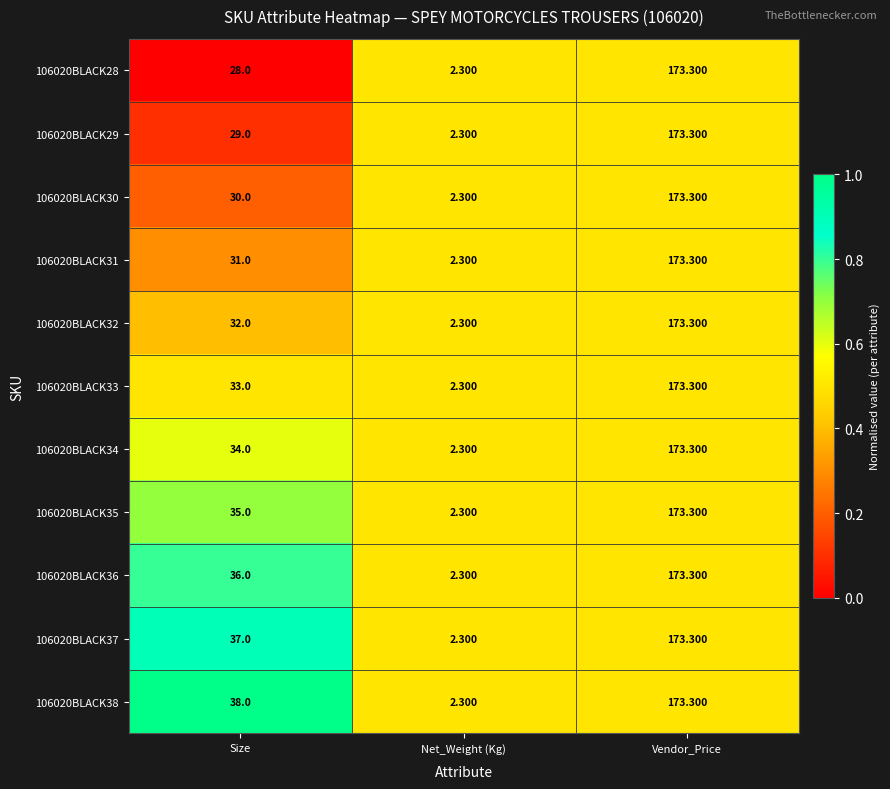

Which category has the highest value across all series?

Vendor_Price